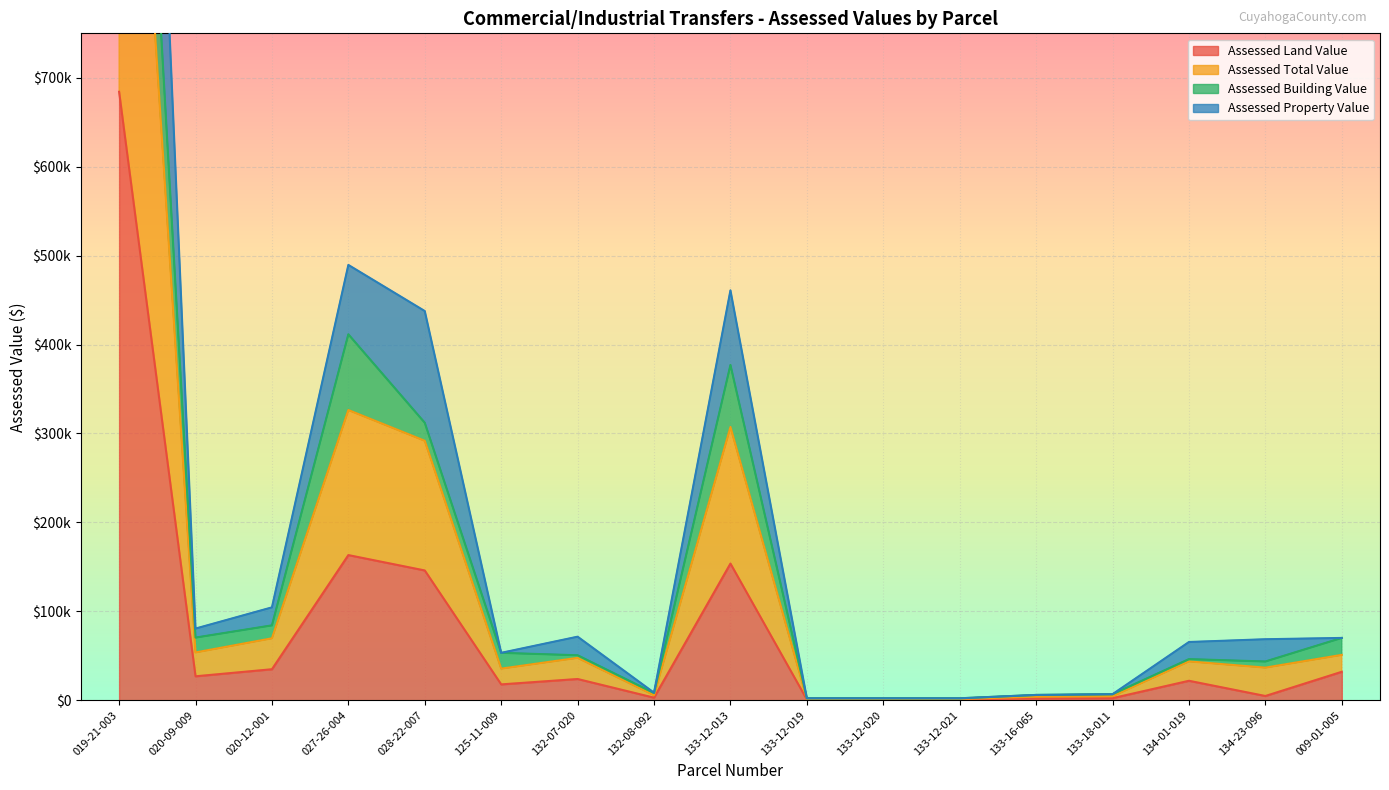

What is the total value across all series at 133-16-065?

11760